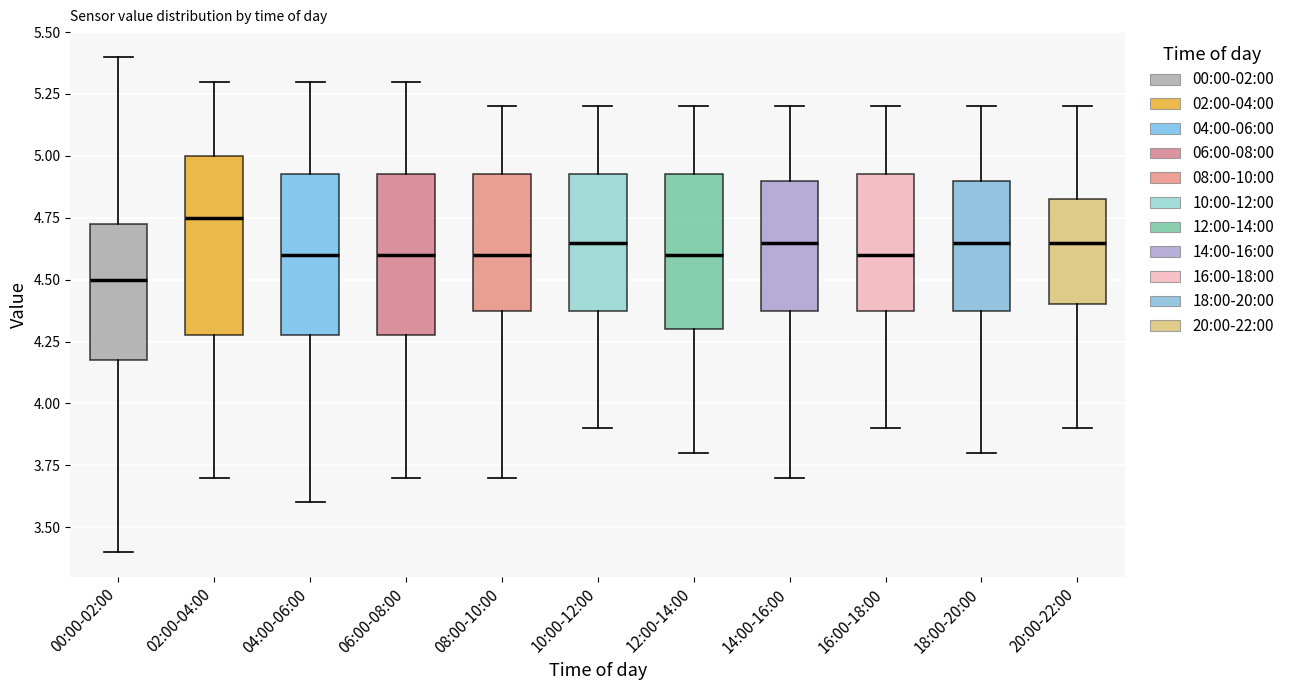

Which box is the tallest, from its lower edge to its upper edge?

02:00-04:00